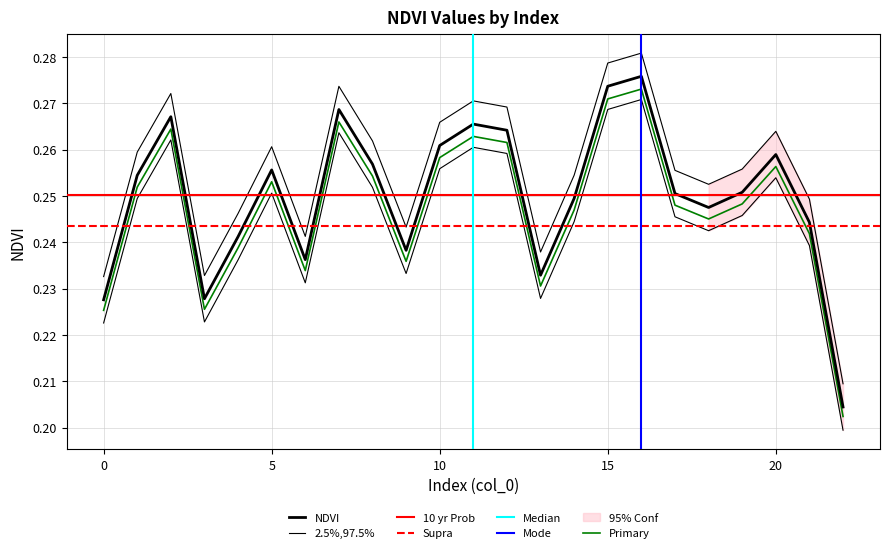

Does the chart have visible grid lines?

Yes